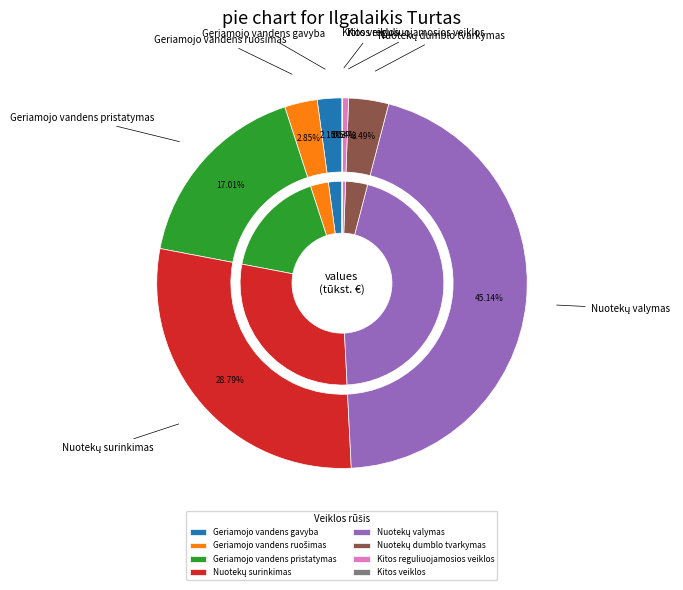

What percentage is NOT represented by Nuotekų valymas?

54.9%